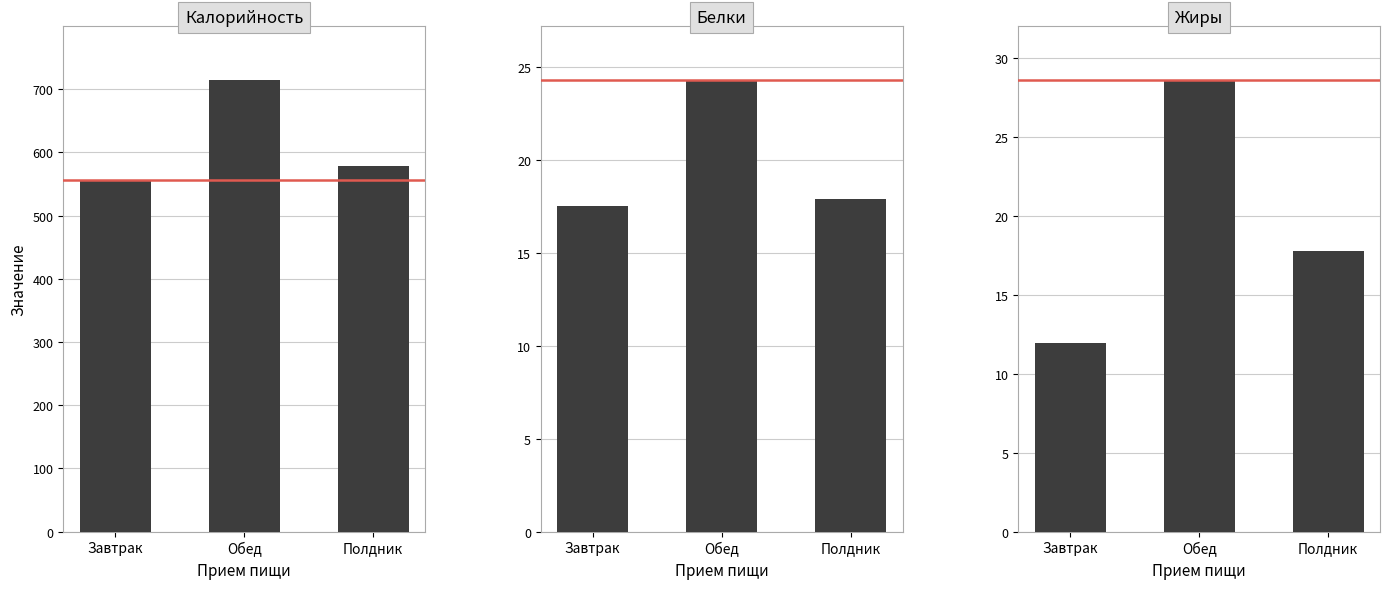

What is the difference between the maximum and minimum values in the Калорийность series?

157.5